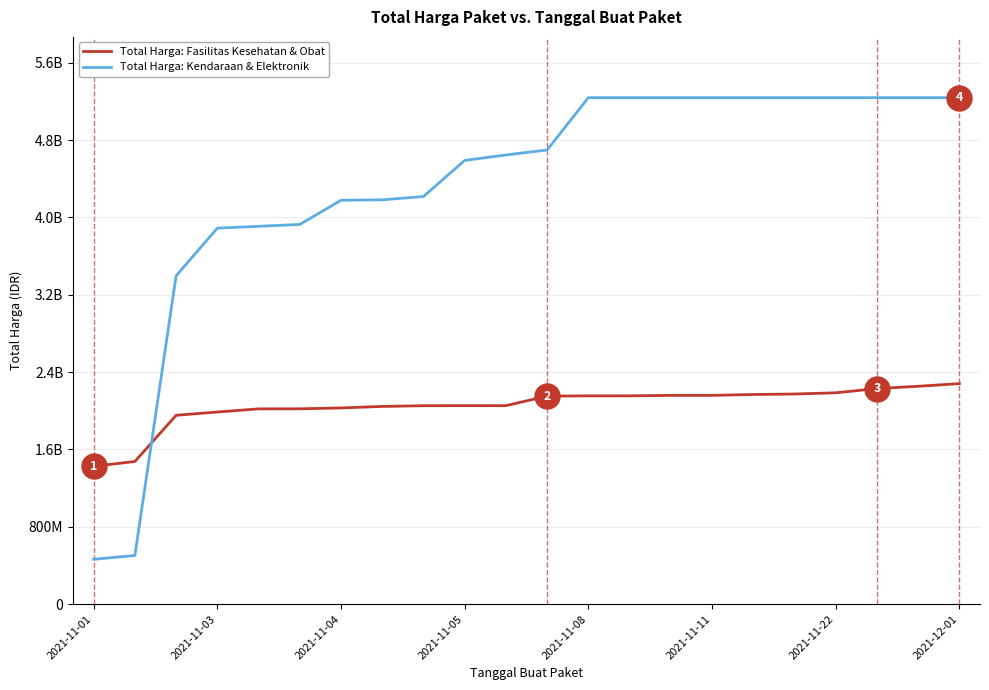

Is this an area chart (filled region under the line)?

No